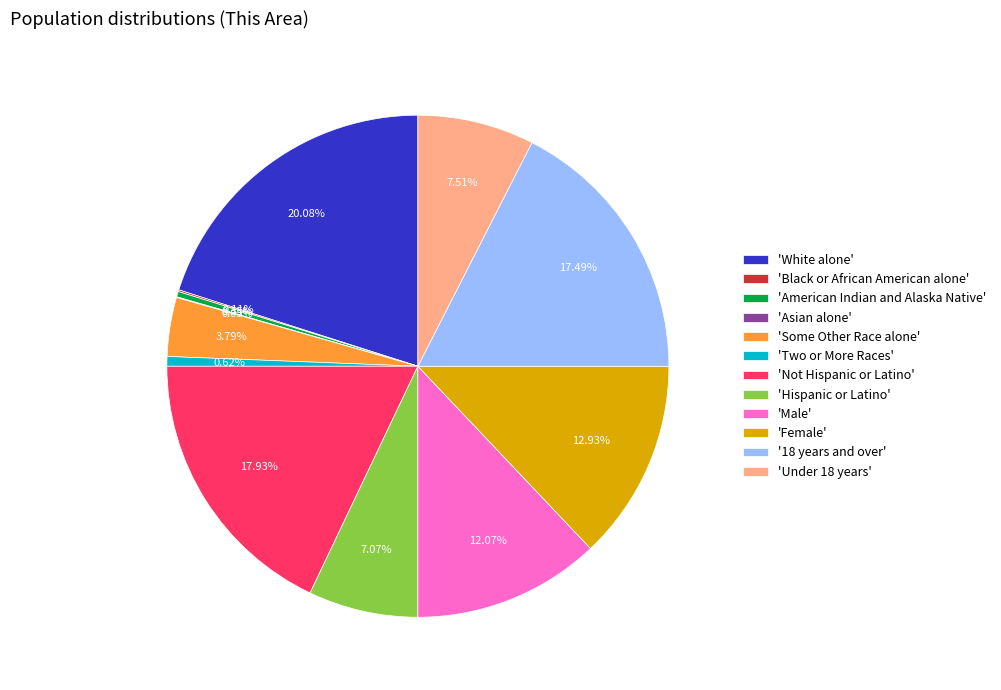

Which slice is the largest?

'White alone'